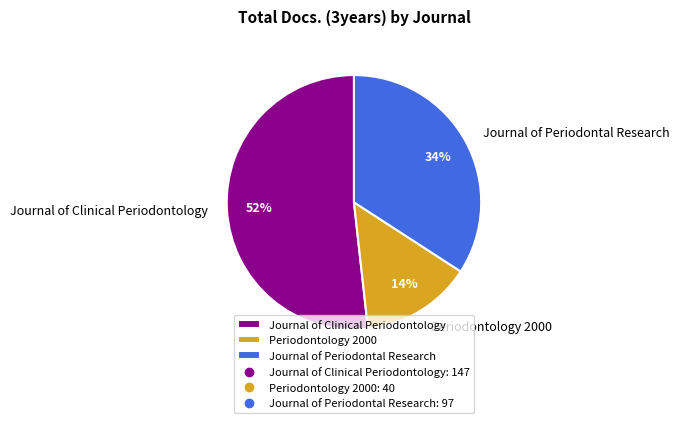

Between Journal of Periodontal Research and Periodontology 2000, which is larger?

Journal of Periodontal Research